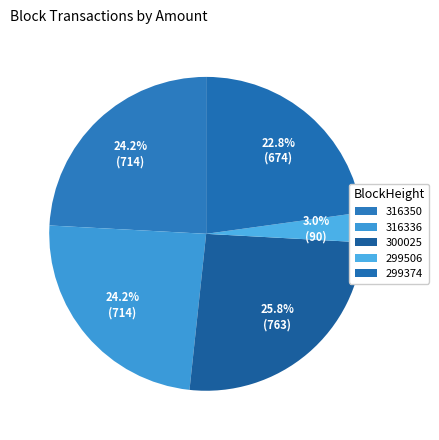

Rank the categories by value from lowest to highest.

299506, 299374, 316350, 316336, 300025